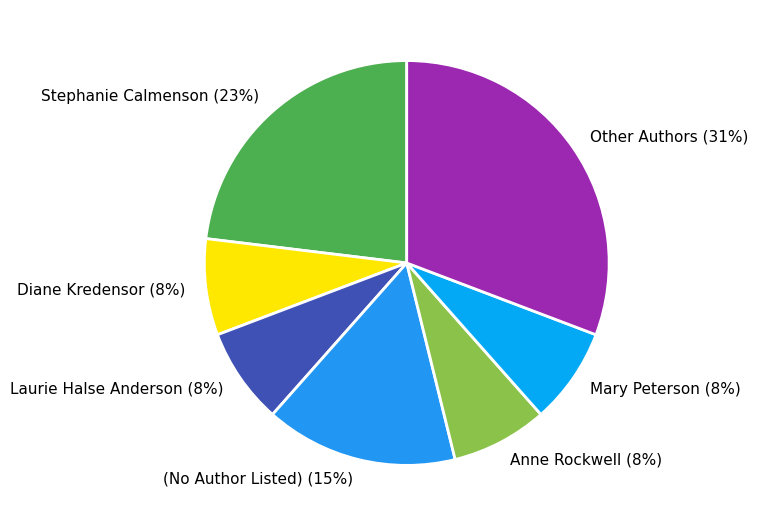

To the nearest percent, what is the difference between the largest and smallest slice percentages?

23%